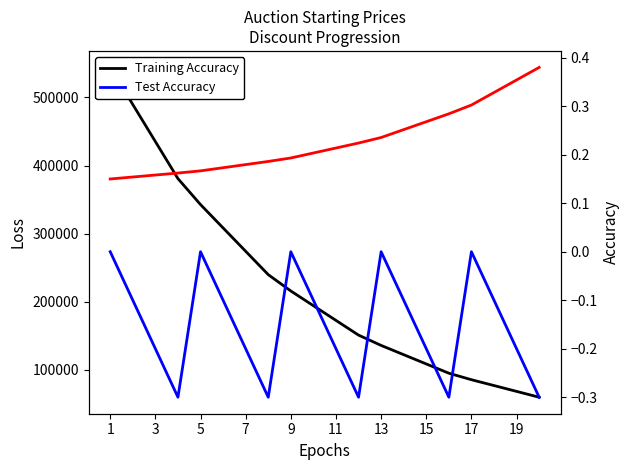

Count the number of categories in the chart.

20